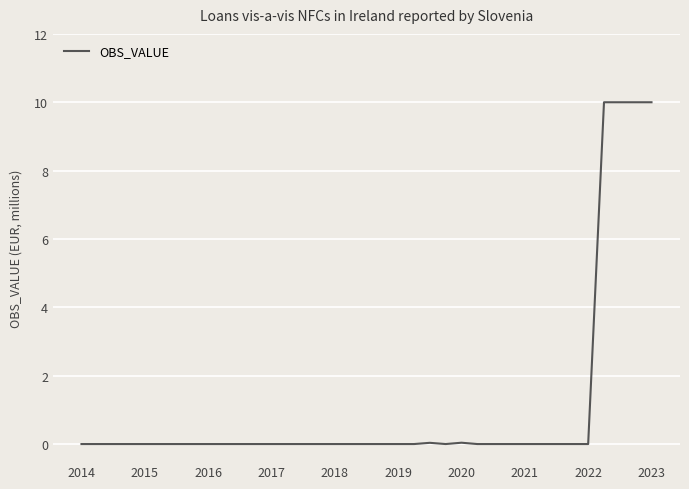

What is the difference between the maximum and minimum values?

10.0